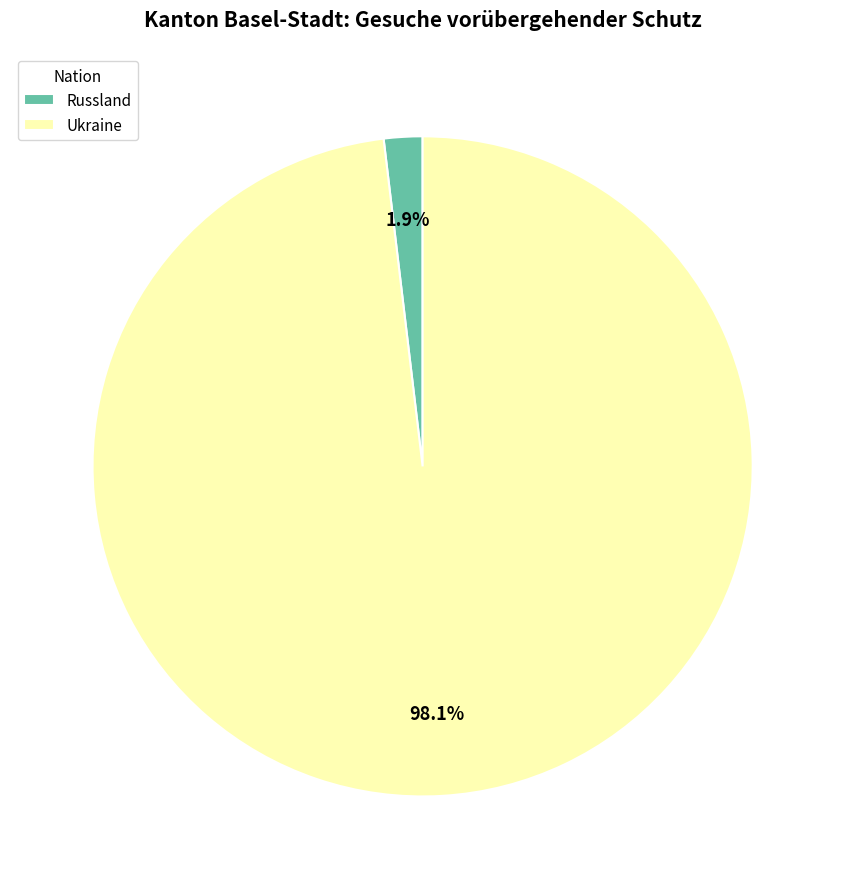

Count the number of slices in the pie.

2